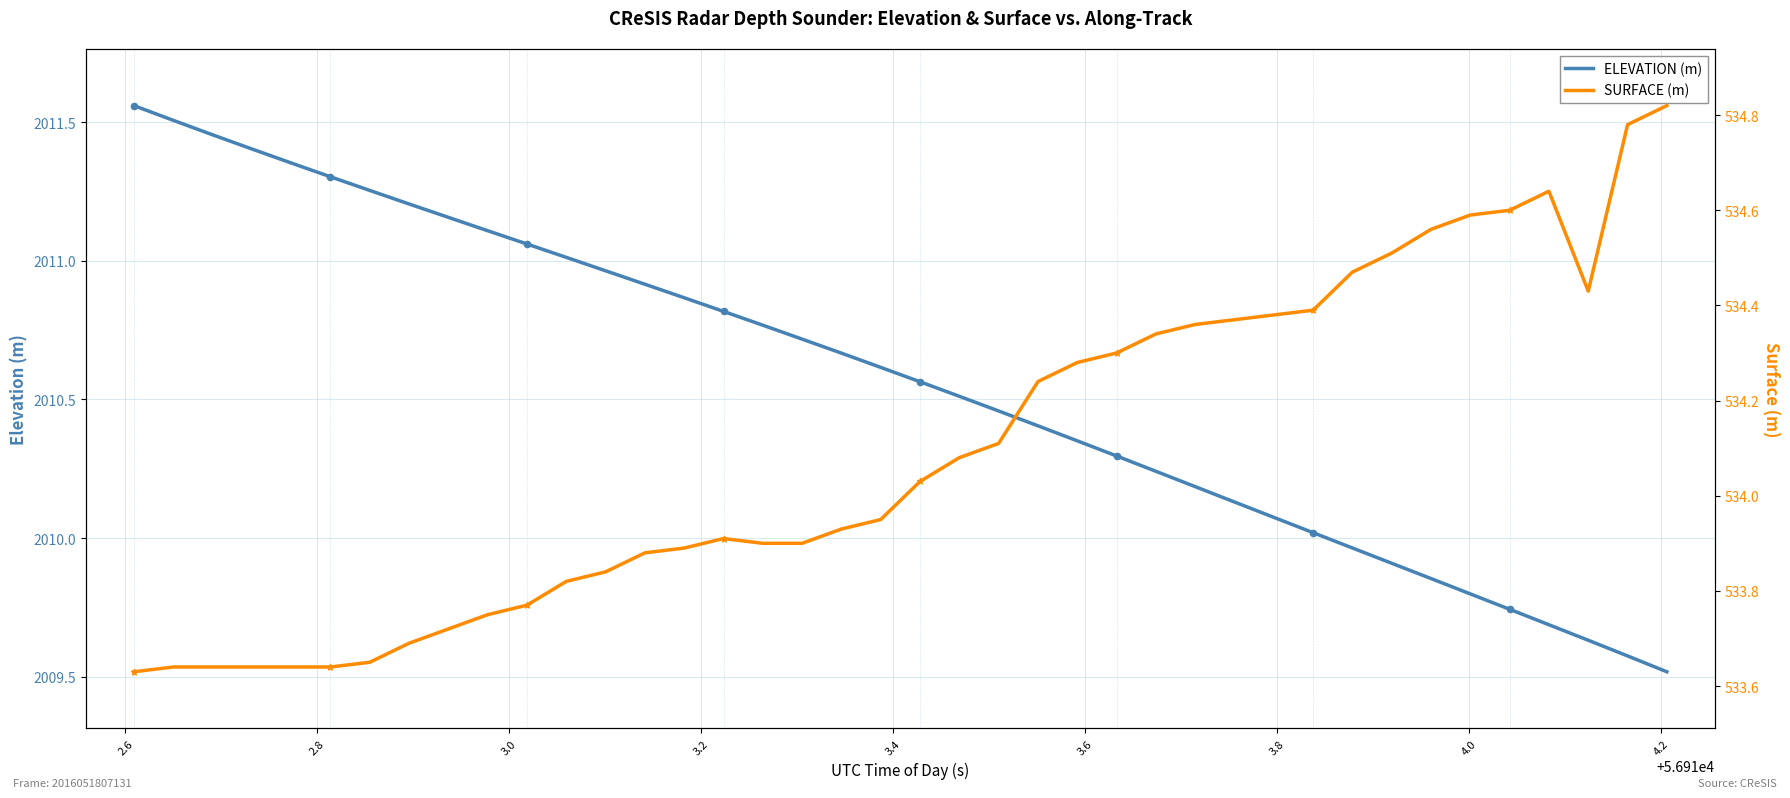

What is the total value across all series at 2.8?

2545.1